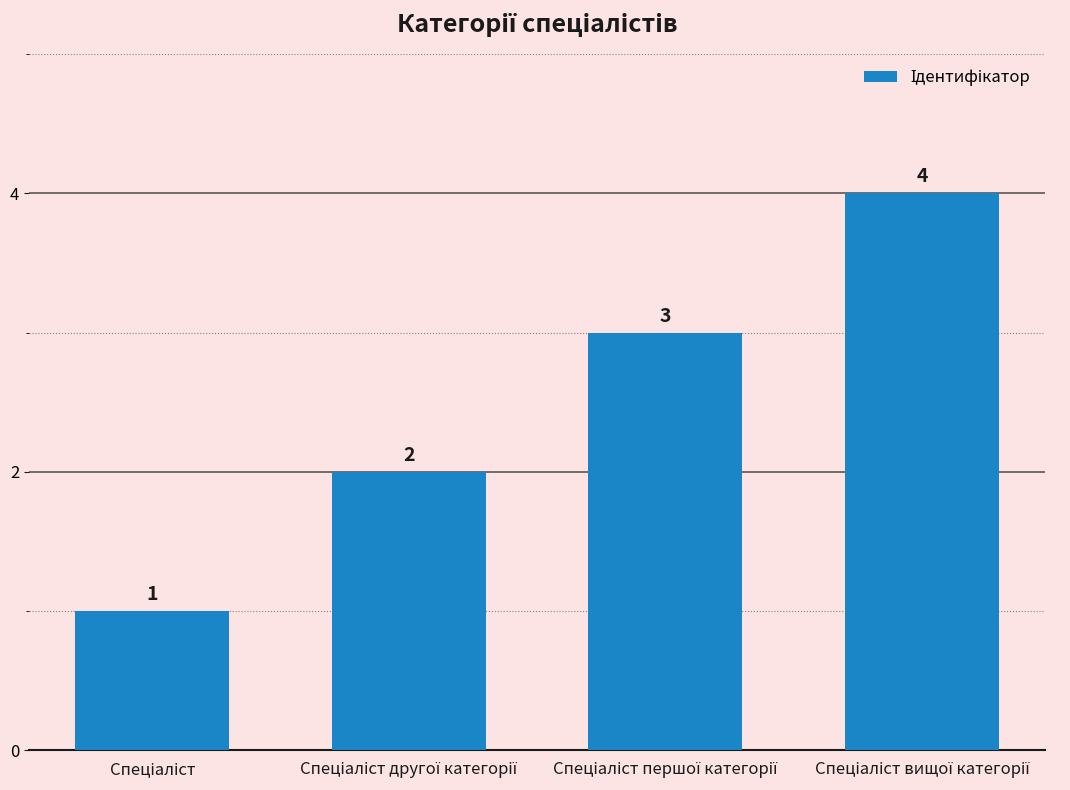

What is the sum of all values?

10